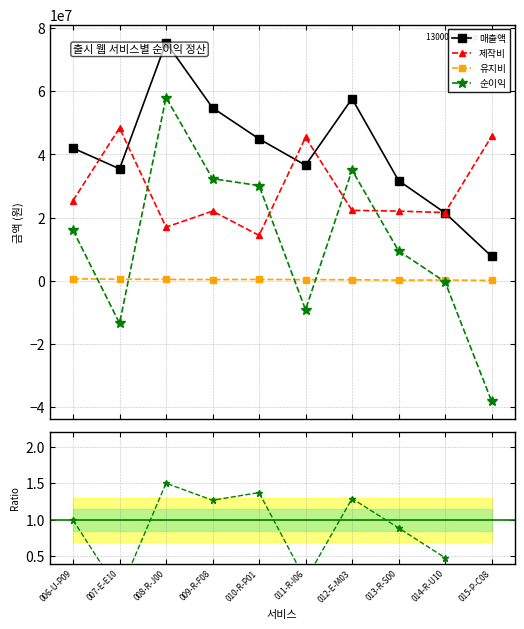

At which category is the sum across all series the highest?

008-R-J00